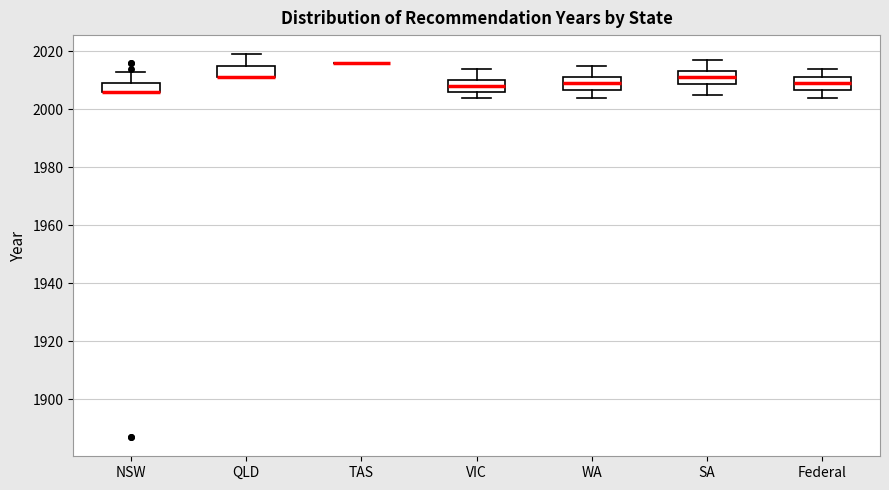

Reading left to right, transcribe this box plot: for each box, give where its median line is, the range the box spans, and where its two whiskers end, as read against the y-axis. The values are not printed on the chart, so give them approximately, as read against the axis.

NSW: median 2006 (drawn on the box's lower edge), box 2006 to 2010, whiskers 2006 to 2014
QLD: median 2012 (drawn on the box's lower edge), box 2012 to 2016, whiskers 2012 to 2020
TAS: box collapsed to a line at 2016, whiskers 2016 to 2016
VIC: median 2008, box 2006 to 2010, whiskers 2004 to 2014
WA: median 2010, box 2006 to 2012, whiskers 2004 to 2016
SA: median 2012, box 2008 to 2014, whiskers 2006 to 2018
Federal: median 2010, box 2006 to 2012, whiskers 2004 to 2014